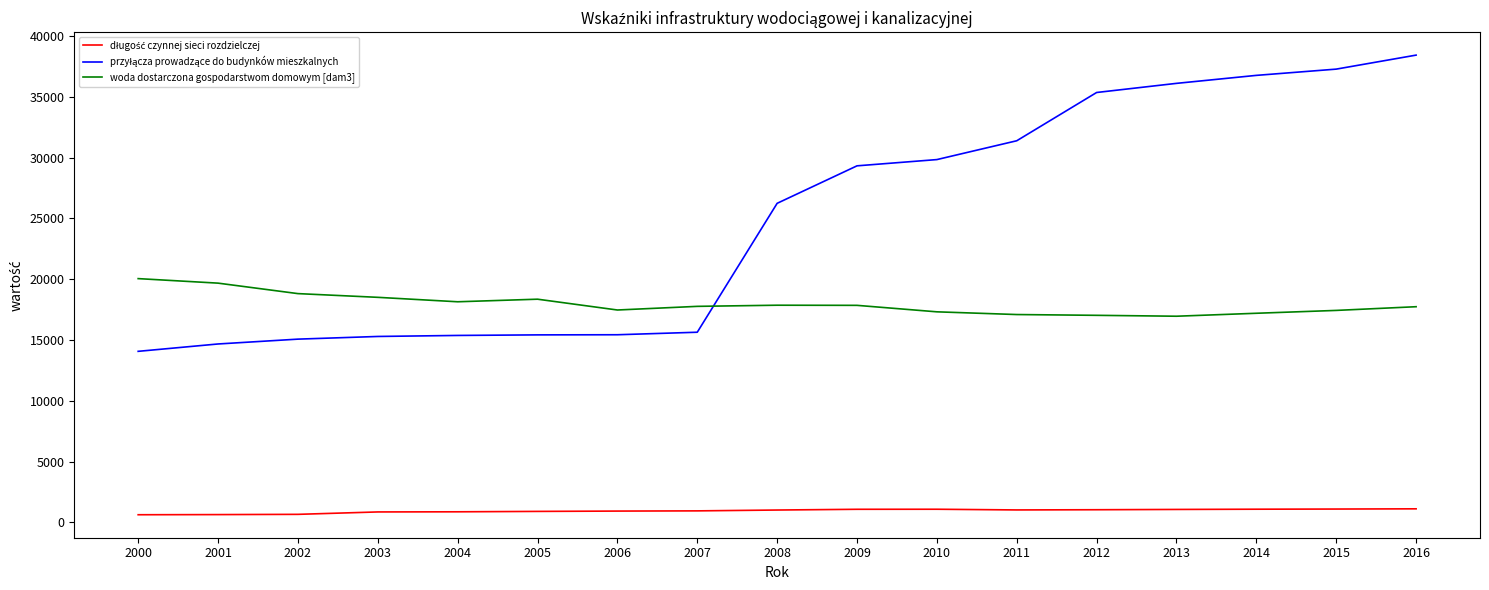

True or false: woda dostarczona gospodarstwom domowym [dam3] has a value of 6894.7 at 2007.

False